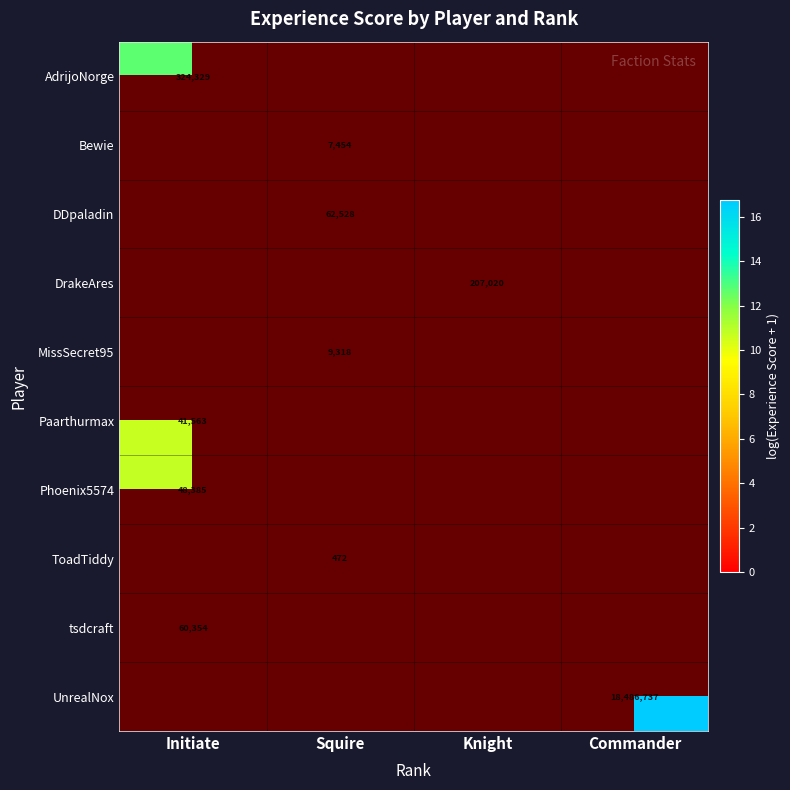

Where is Phoenix5574 nearest to the value 10?

Initiate